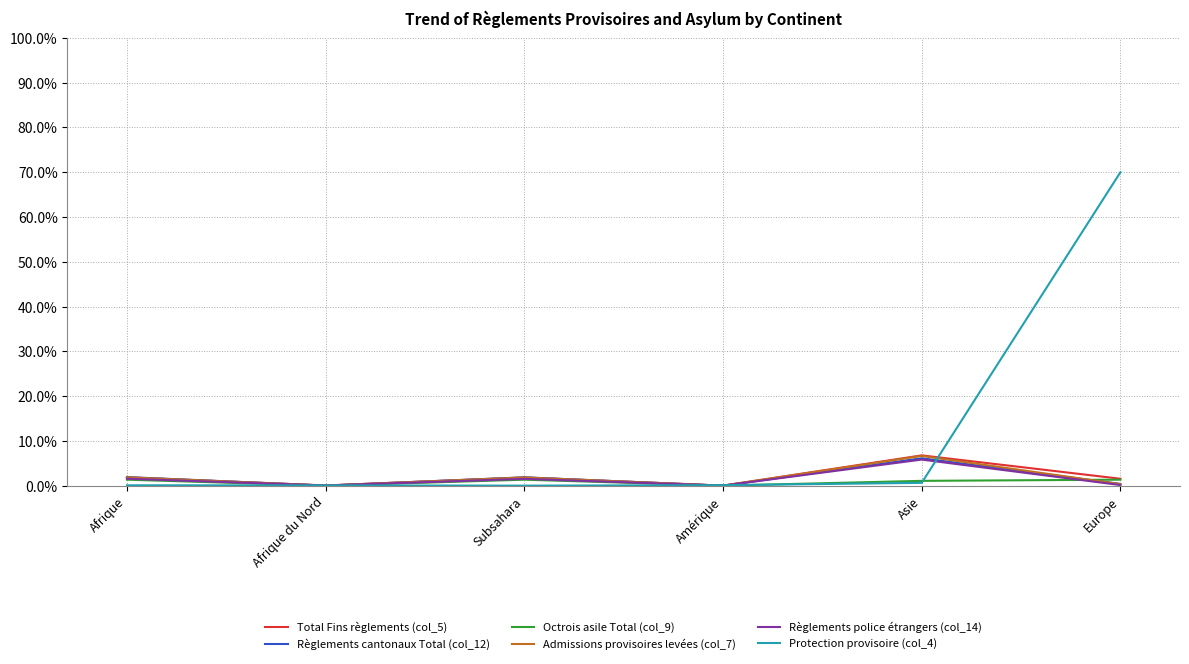

Which series changed the most between Afrique and Europe?

Protection provisoire (col_4)